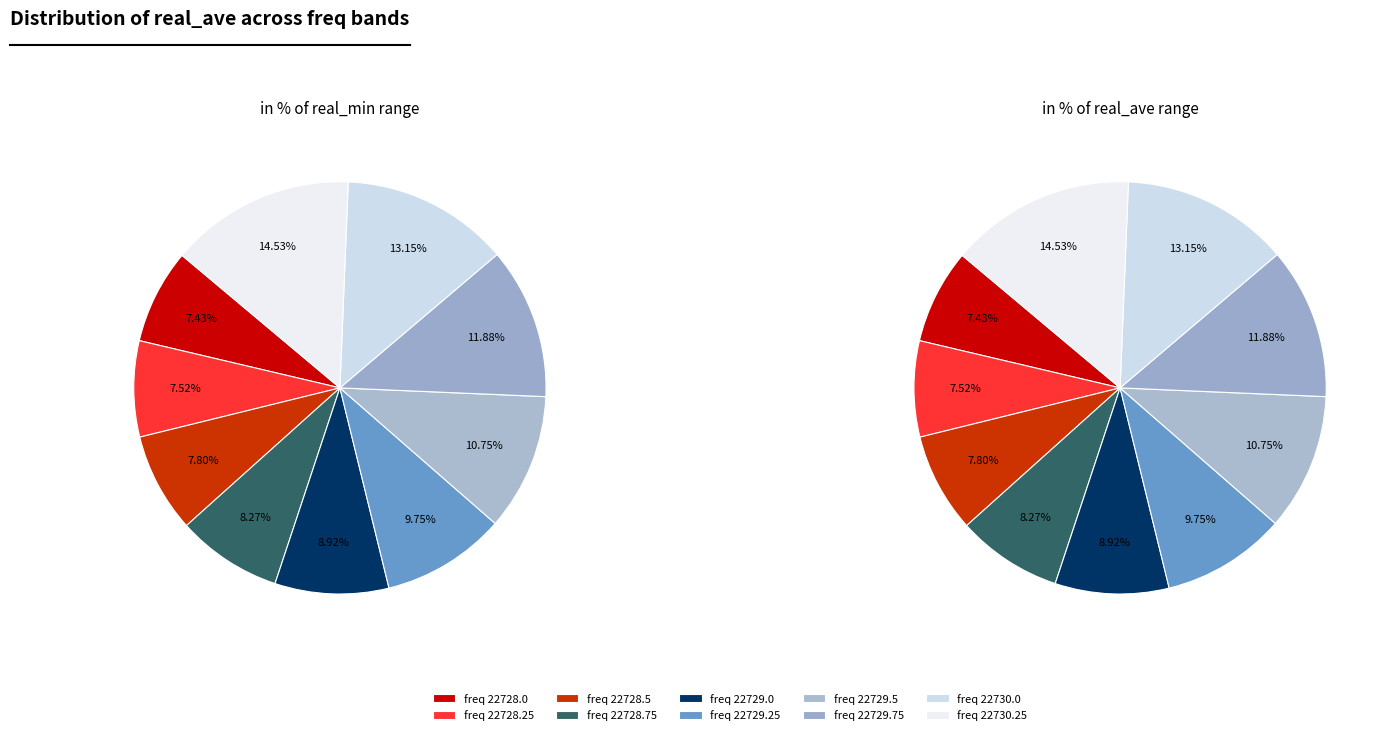

Which category has the biggest portion of the pie?

22730.25